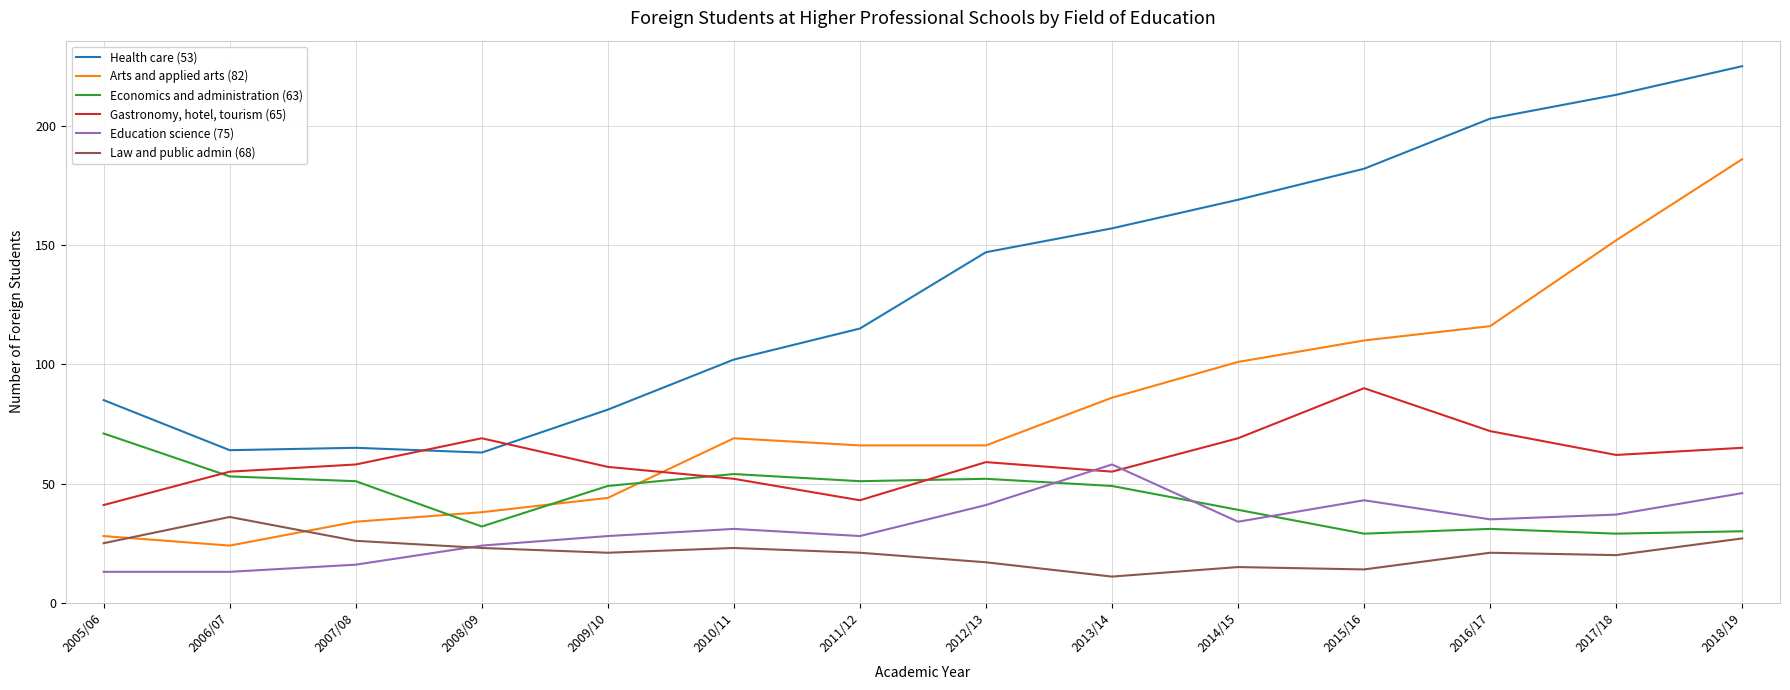

Which series changed the most between 2014/15 and 2016/17?

Health care (53)